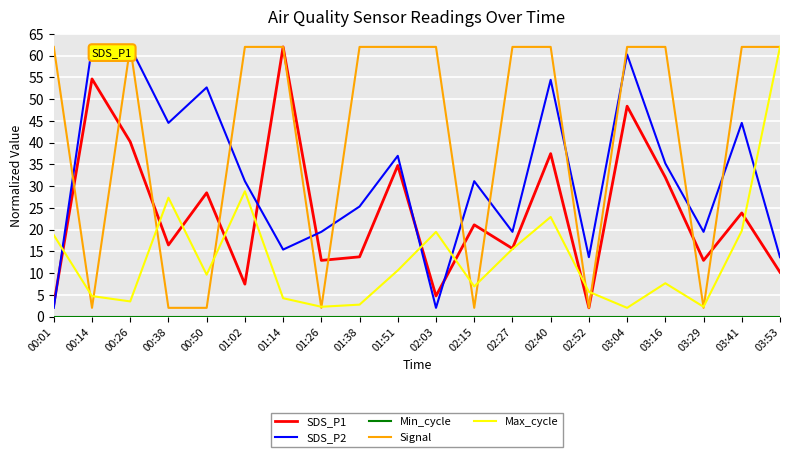

What is the difference between the highest and lowest values at 01:02?

62.0